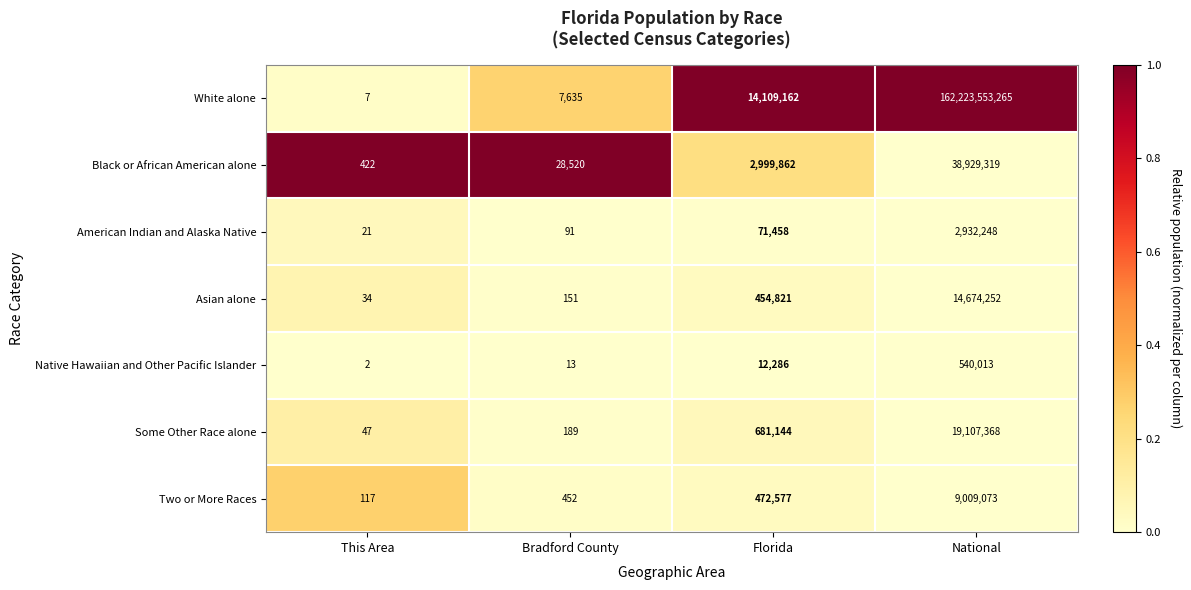

True or false: Two or More Races has a value of 658882 at Florida.

False